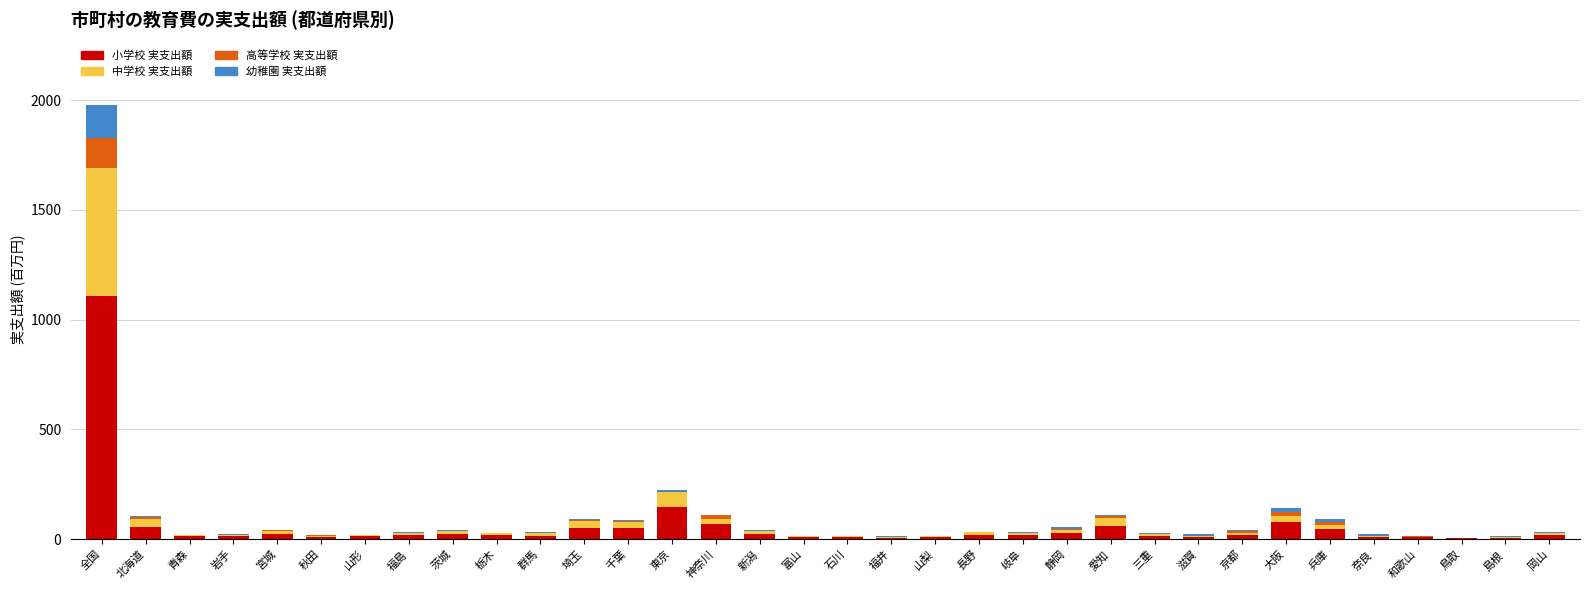

What is the maximum value for 小学校 実支出額?

1109.0